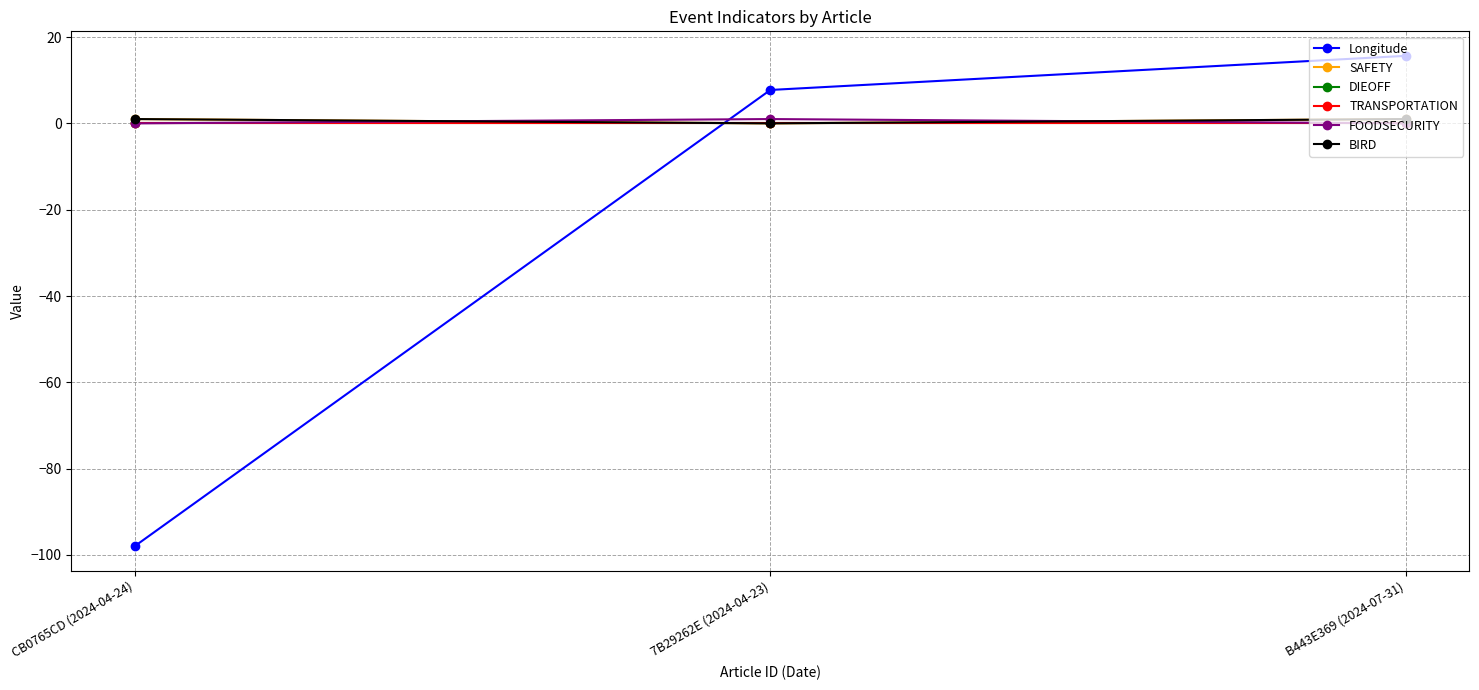

Reading right to left, list all the values displayed in this chart.

Longitude: 15.6	7.7	-97.9
SAFETY: 1.0	0.0	1.0
DIEOFF: 0.0	0.0	0.0
TRANSPORTATION: 0.0	0.0	0.0
FOODSECURITY: 0.0	1.0	0.0
BIRD: 1.0	0.0	1.0